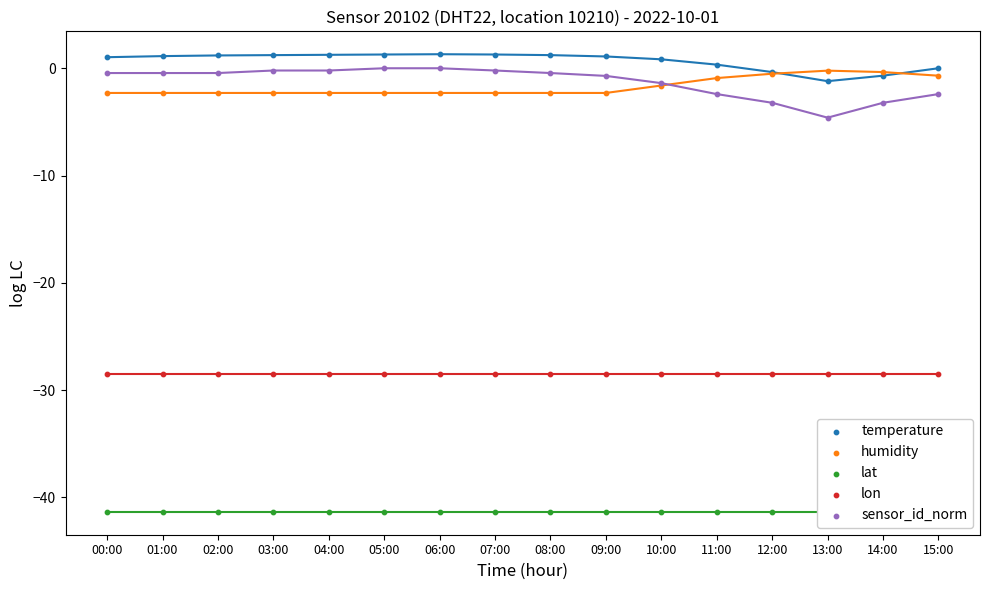

Which series reaches the maximum Y coordinate?

temperature